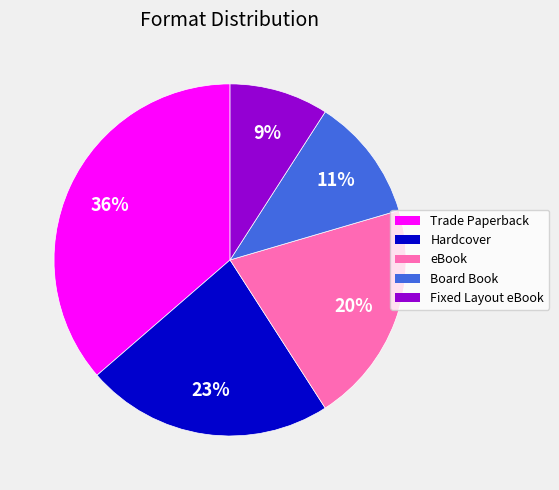

How many slices are in this pie chart?

5